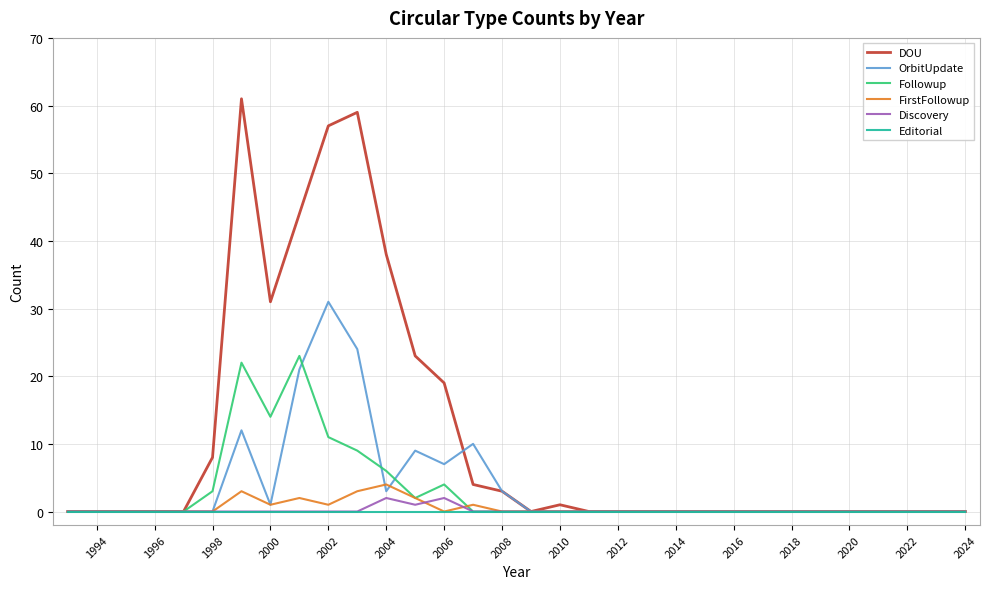

Which series has the largest total across all categories?

DOU